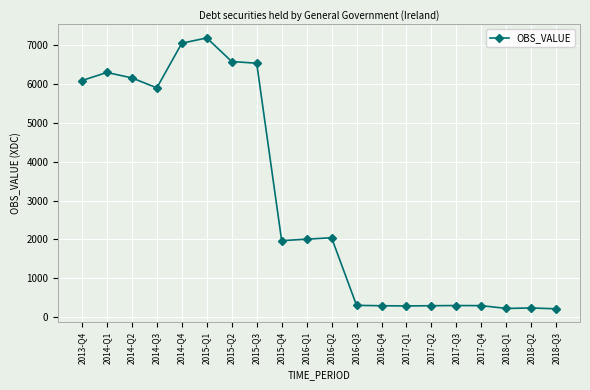

The chart shows a value of 3538.1 at 2016-Q2. True or false?

False